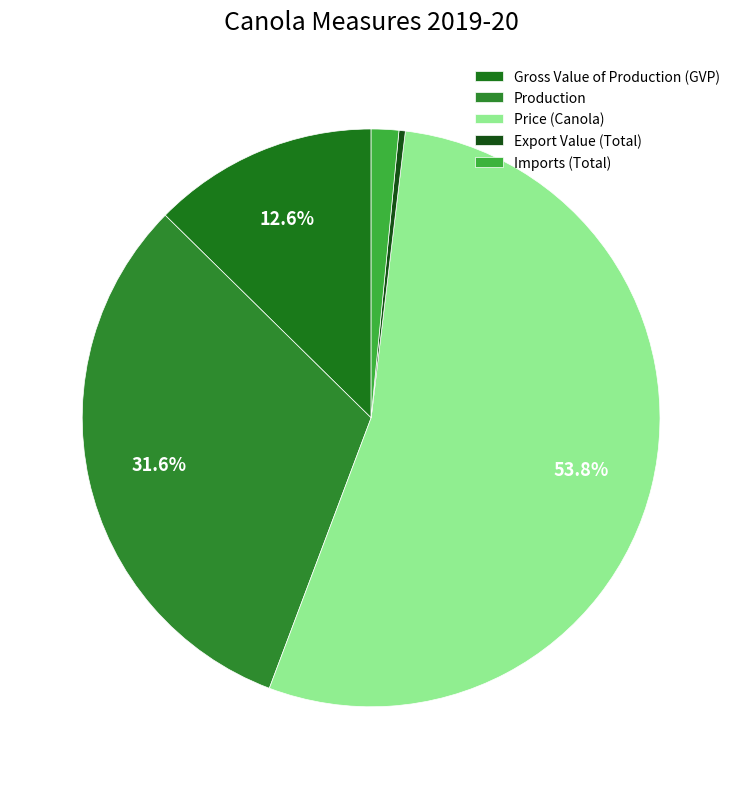

Combined, what portion of the pie is Production and Export Value (Total)?

32.0%